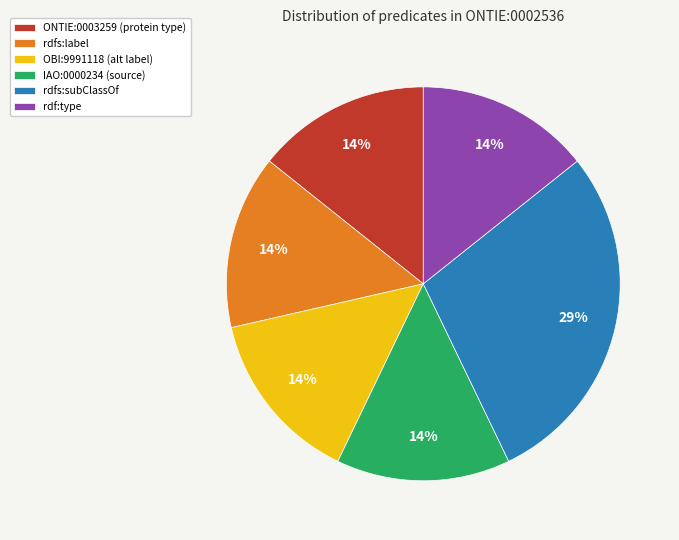

True or false: OBI:9991118 accounts for 14% of the total.

True